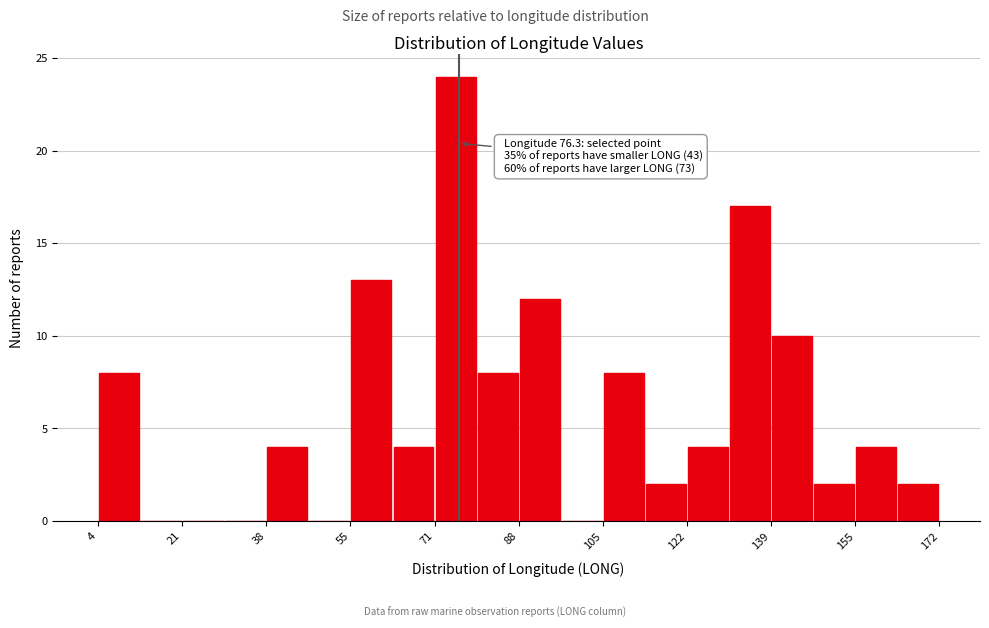

Over which range of the x-axis is the bar tallest?

72 to 80